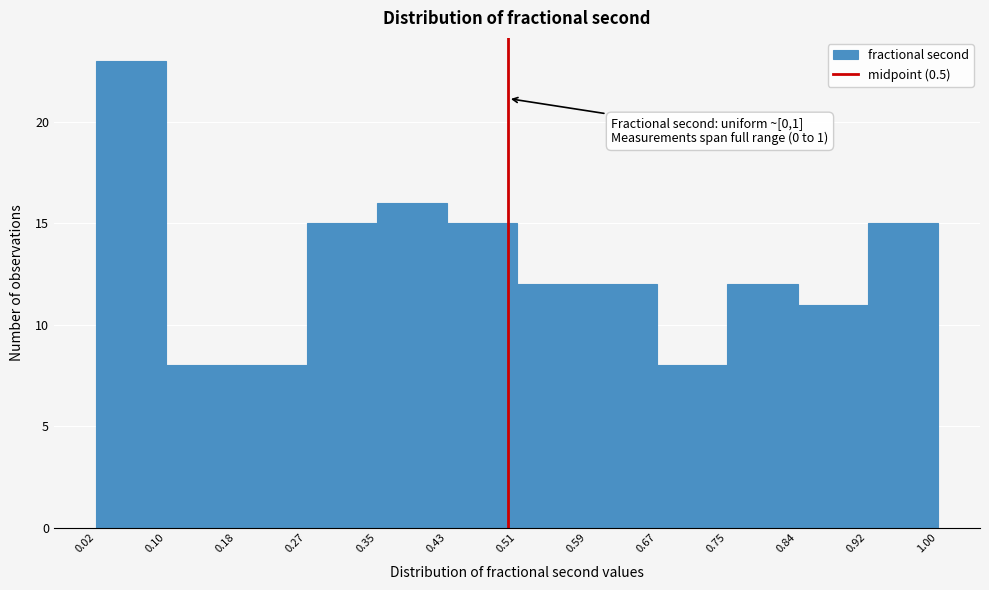

Over which range of the x-axis is the bar tallest?

0.02 to 0.10